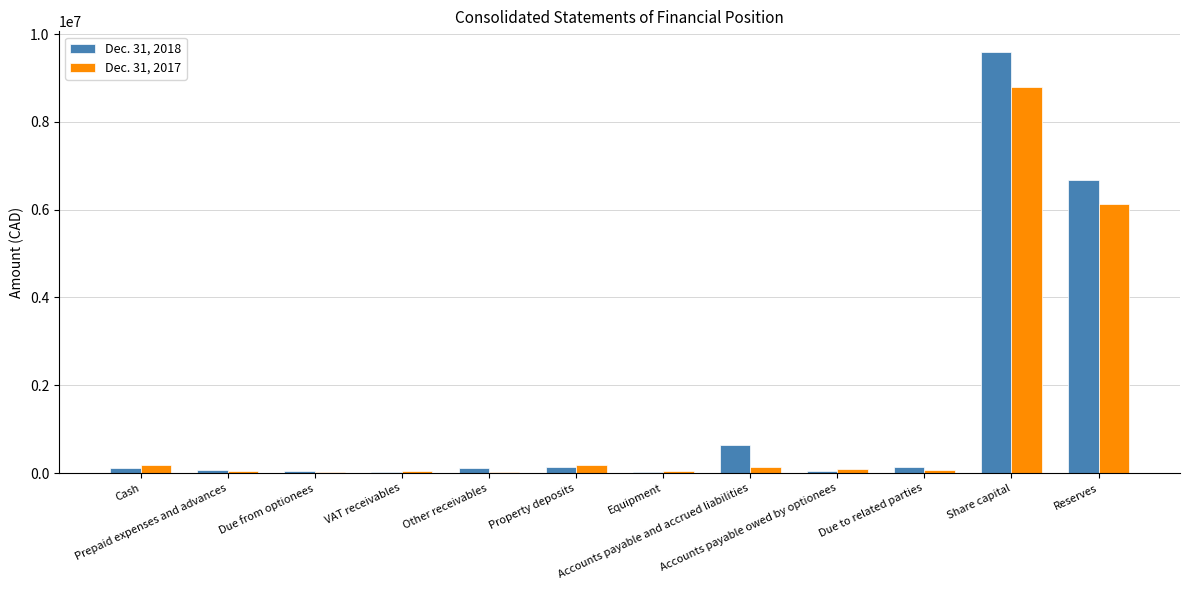

At how many categories does at least one series exceed 6478477?

2